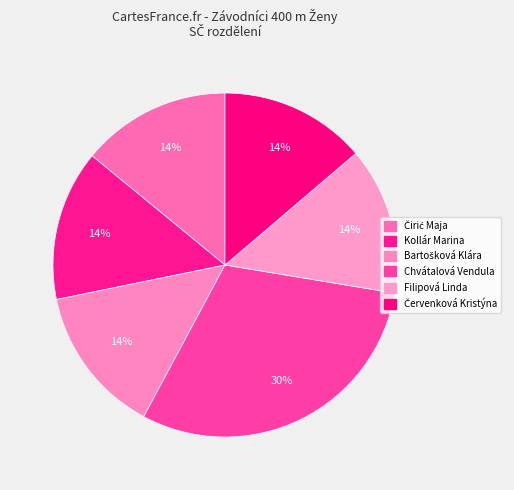

How many slices are in this pie chart?

6